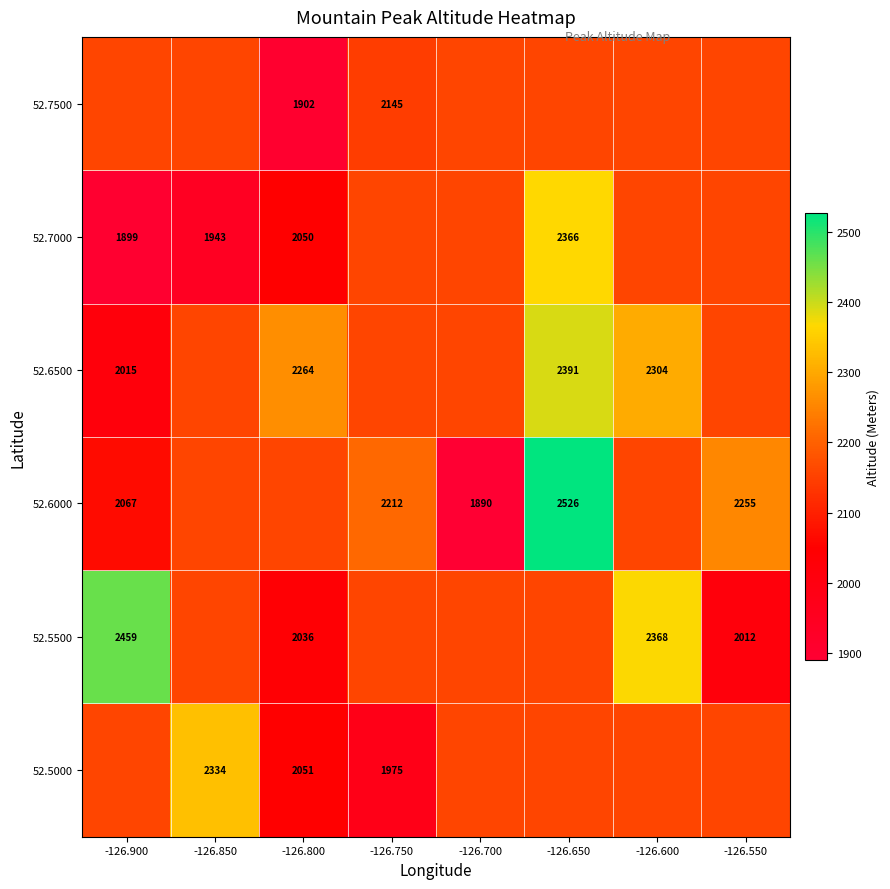

The 52.5500 series shows 3234.5 at -126.850. True or false?

False